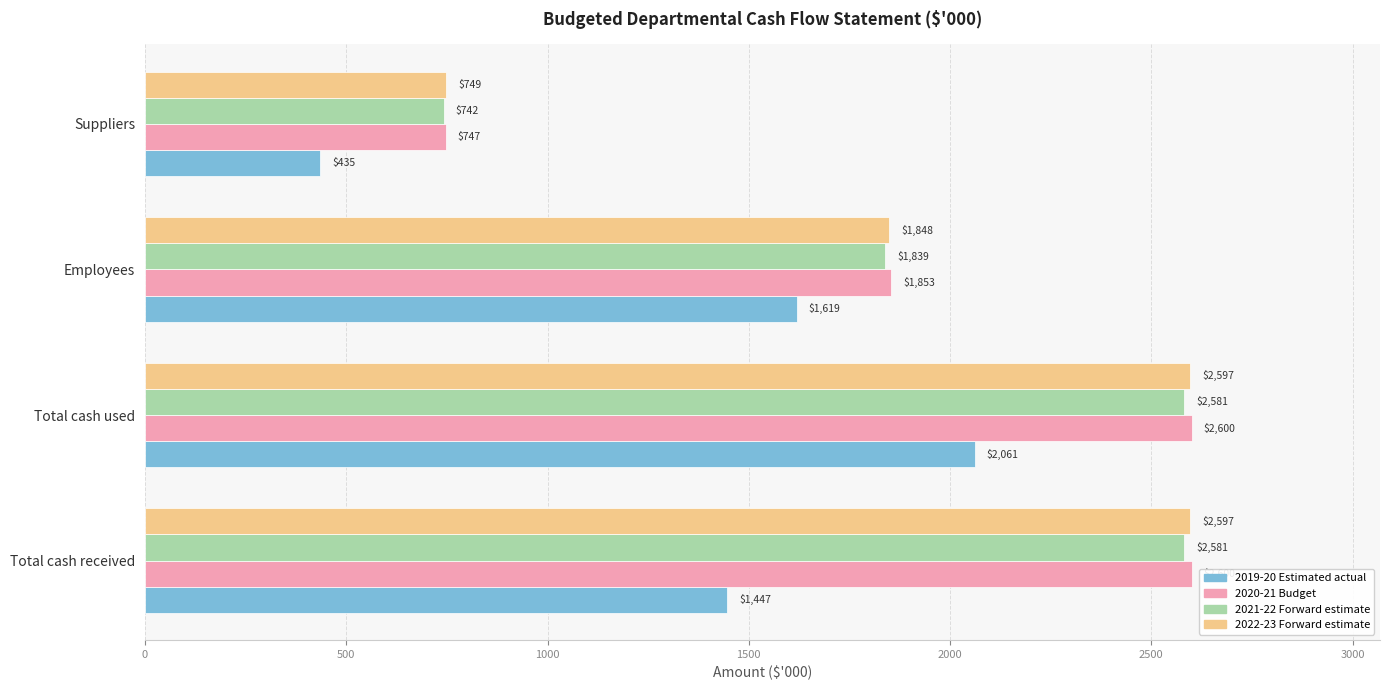

Rank the categories by 2019-20 Estimated actual value from lowest to highest.

Suppliers, Total cash received, Employees, Total cash used